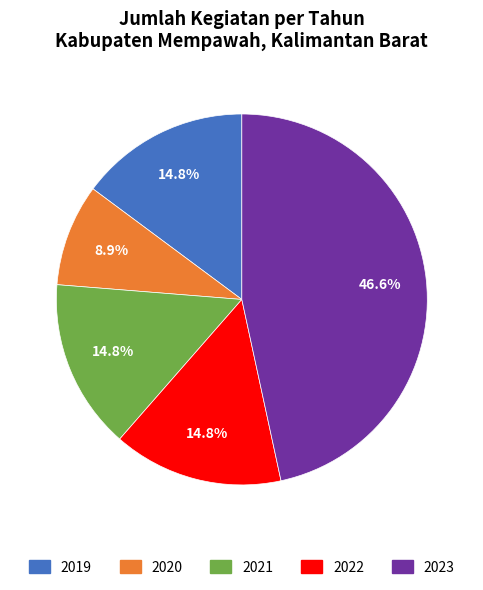

How many segments does this pie chart have?

5